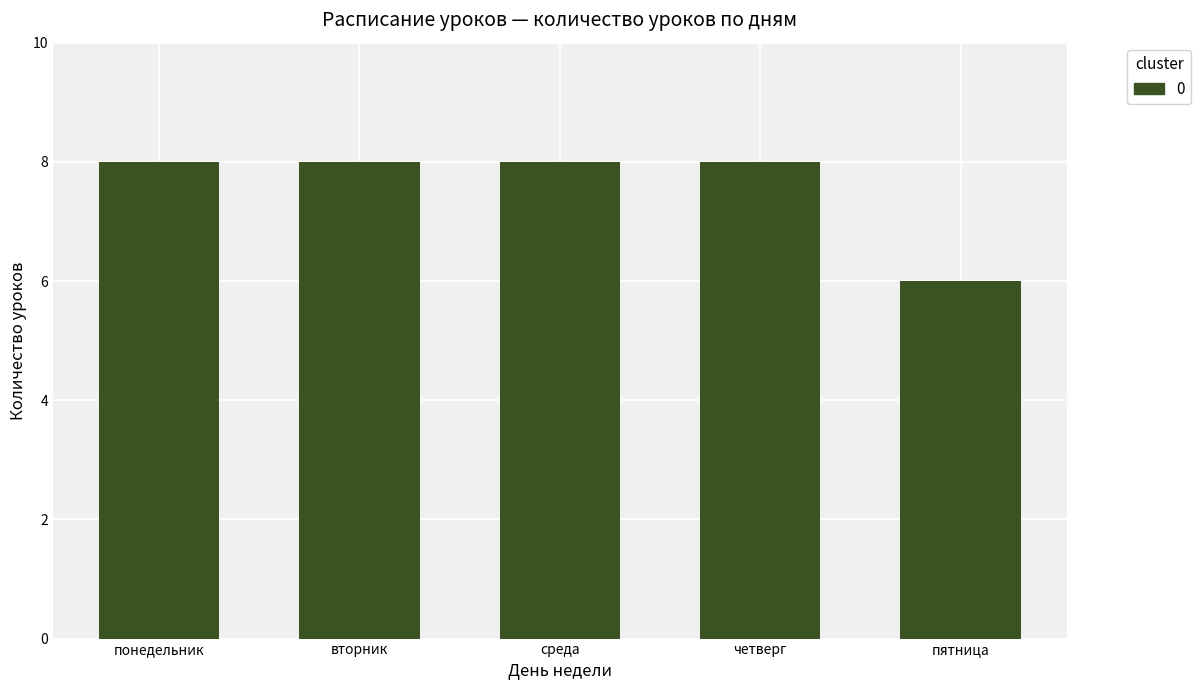

How many data points does each series have?

5